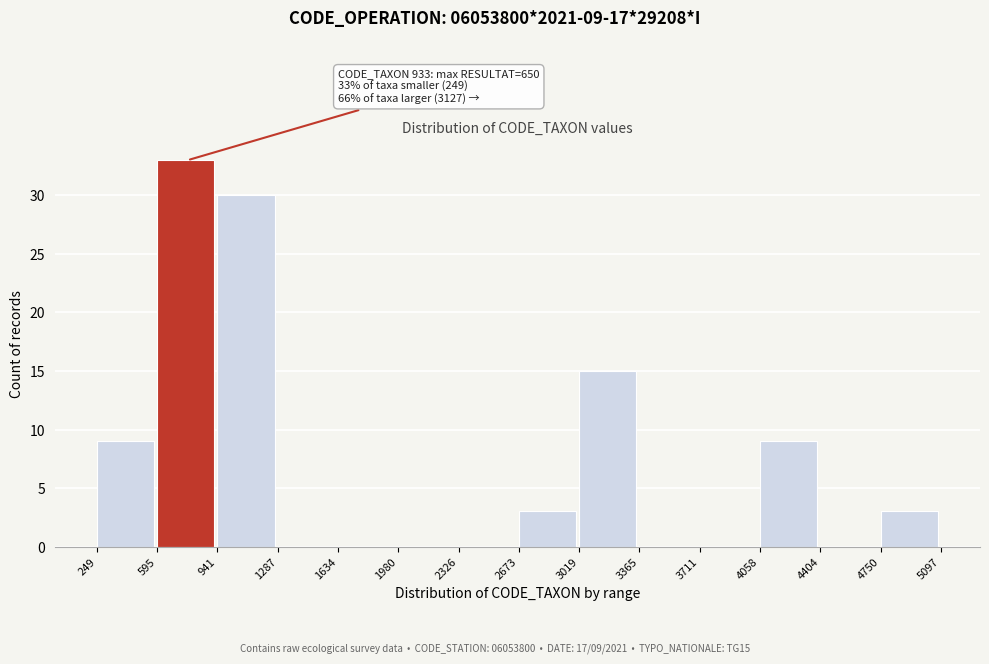

Which range on the x-axis has the tallest bar?

595 to 941